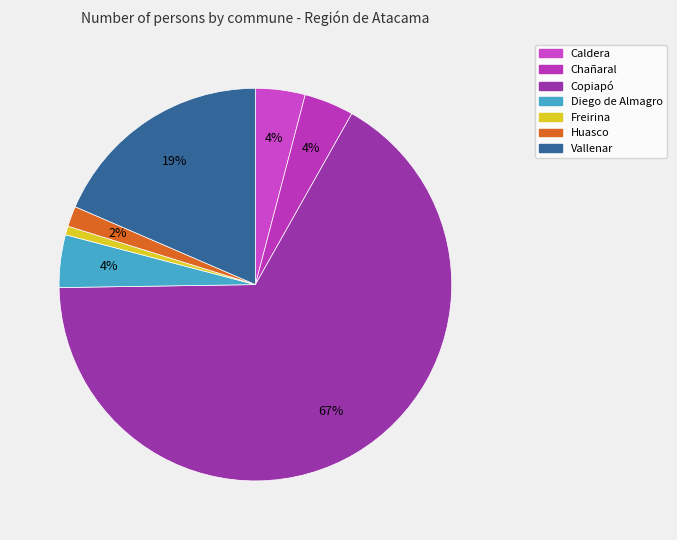

Count the number of slices in the pie.

7